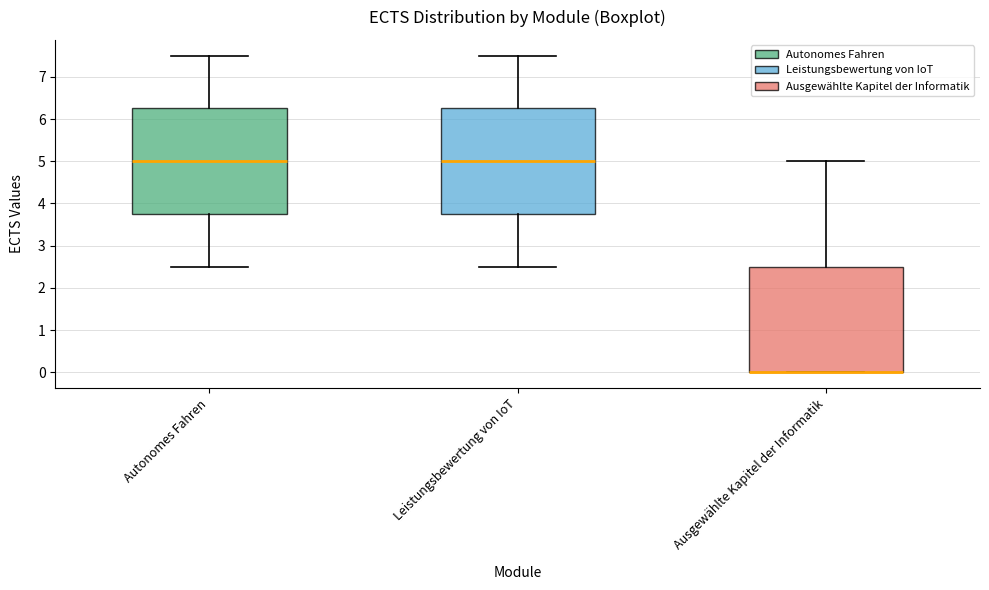

Reading left to right, transcribe this box plot: for each box, give where its median line is, the range the box spans, and where its two whiskers end, as read against the y-axis. The values are not printed on the chart, so give them approximately, as read against the axis.

Autonomes Fahren: median 5.0, box 3.8 to 6.3, whiskers 2.5 to 7.5
Leistungsbewertung von IoT: median 5.0, box 3.8 to 6.3, whiskers 2.5 to 7.5
Ausgewählte Kapitel der Informatik: median 0.0 (drawn on the box's lower edge), box 0.0 to 2.5, whiskers 0.0 to 5.0